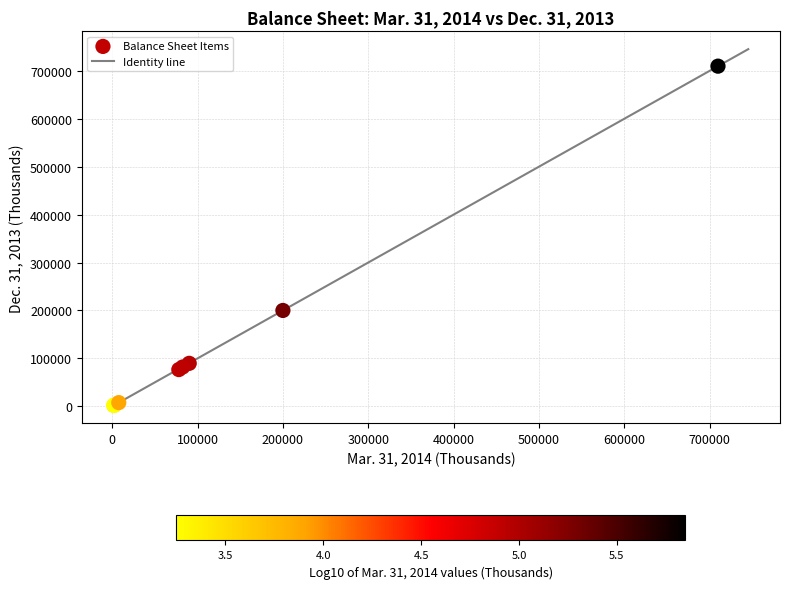

What Y value in the scatter plot is closest to 355768?

200000